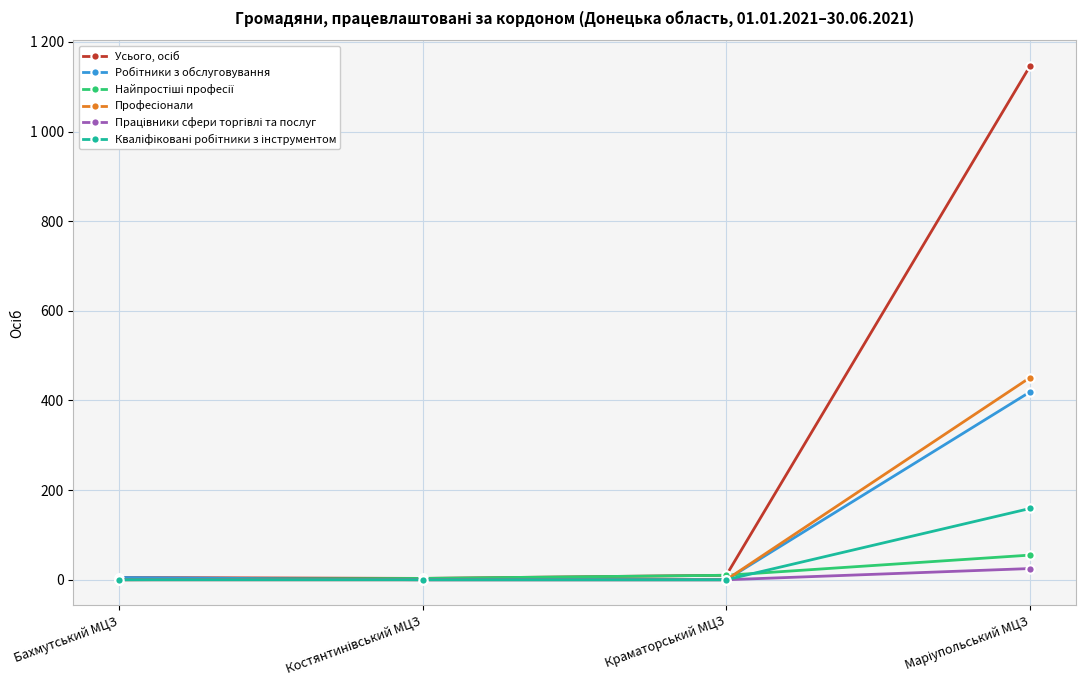

What is the average value of the Робітники з обслуговування series?

106